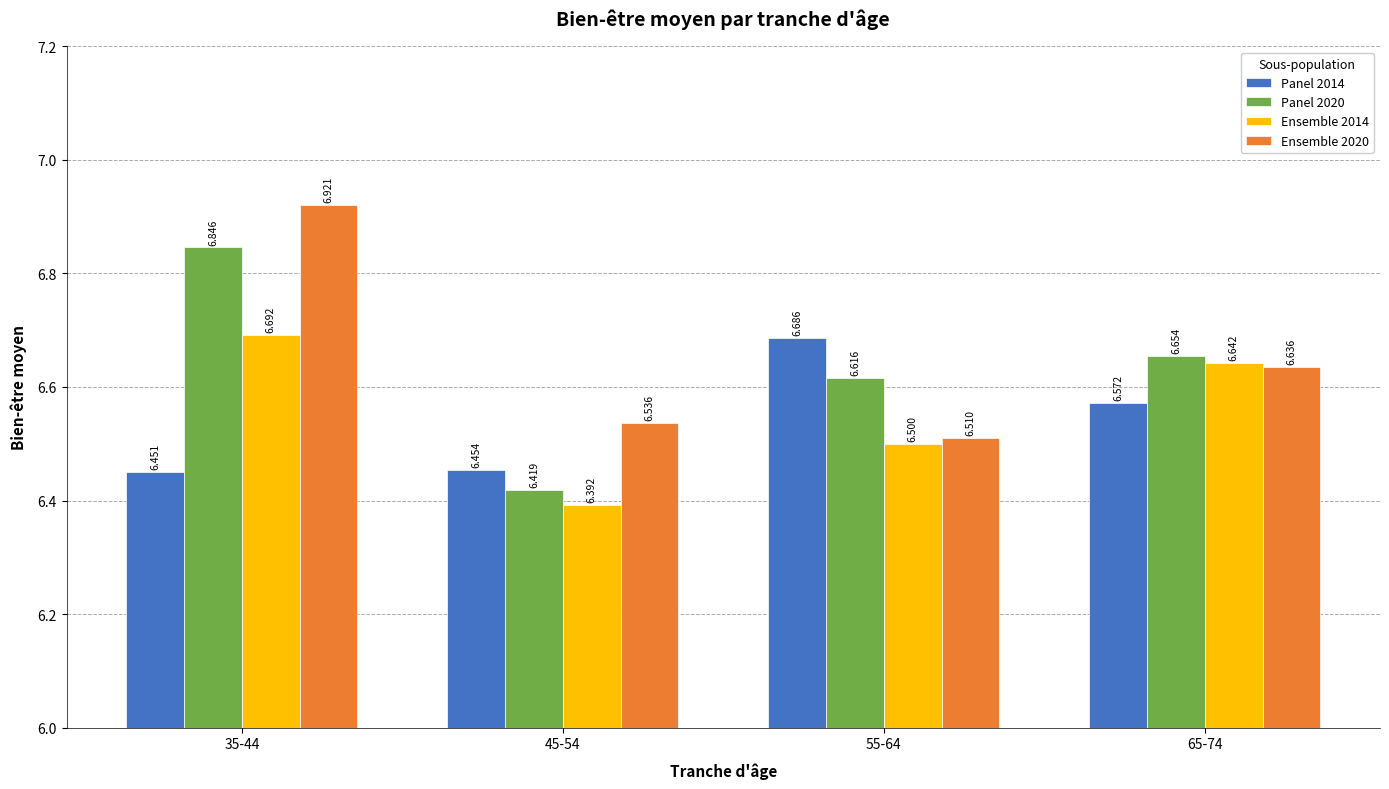

The value of Panel 2020 at 45-54 is 11.5. True or false?

False